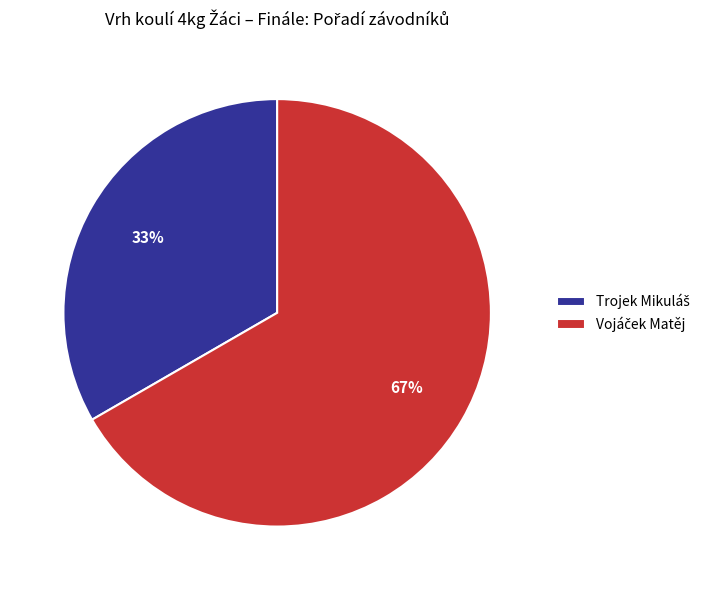

Is there any slice that represents more than half of the pie?

Yes